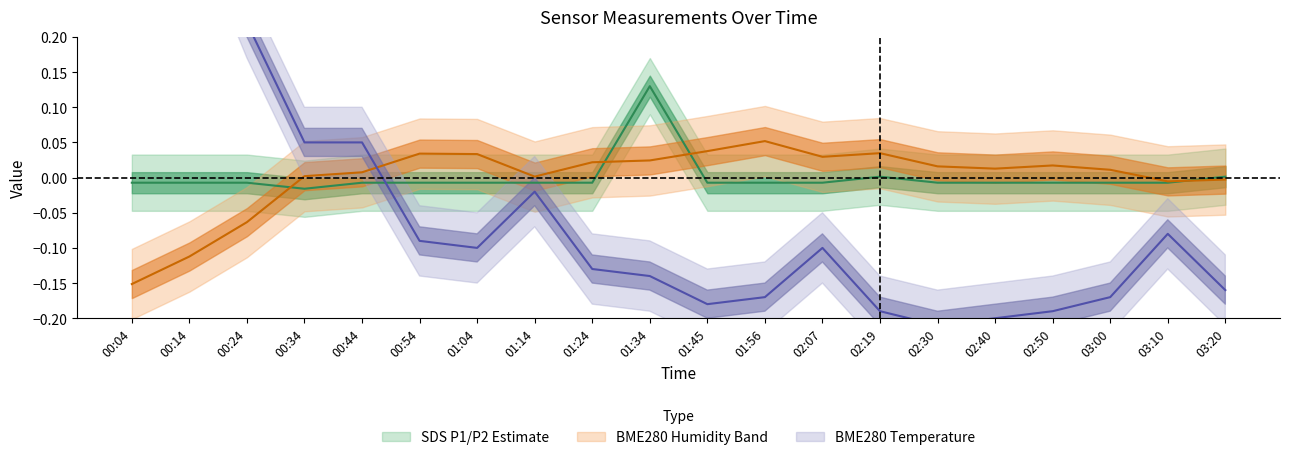

In BME280_humidity, how many points are lower than both neighbors (excluding endpoints)?

4